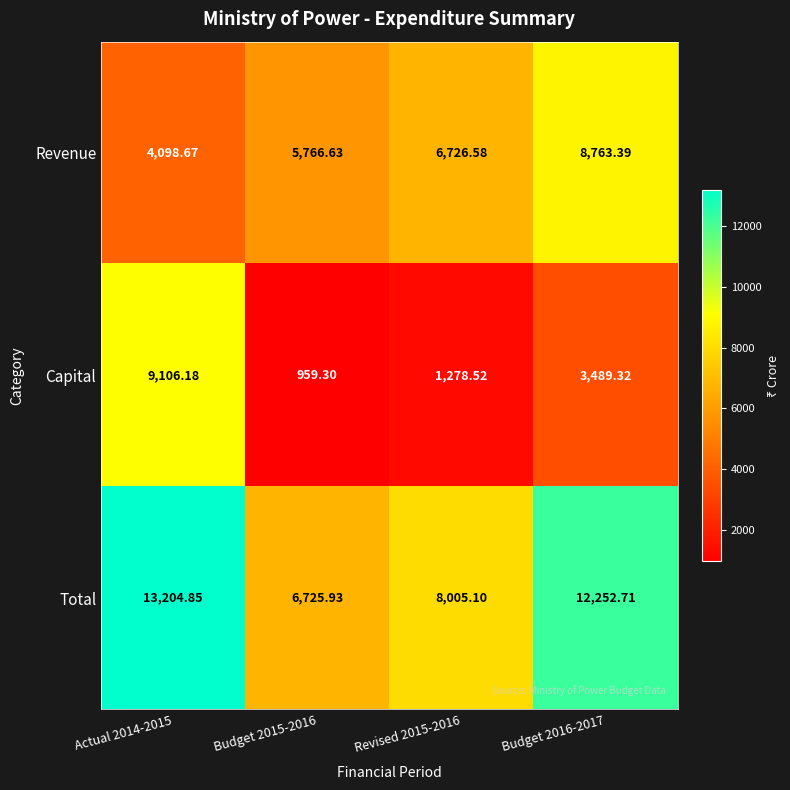

At how many categories does at least one series exceed 5918?

4